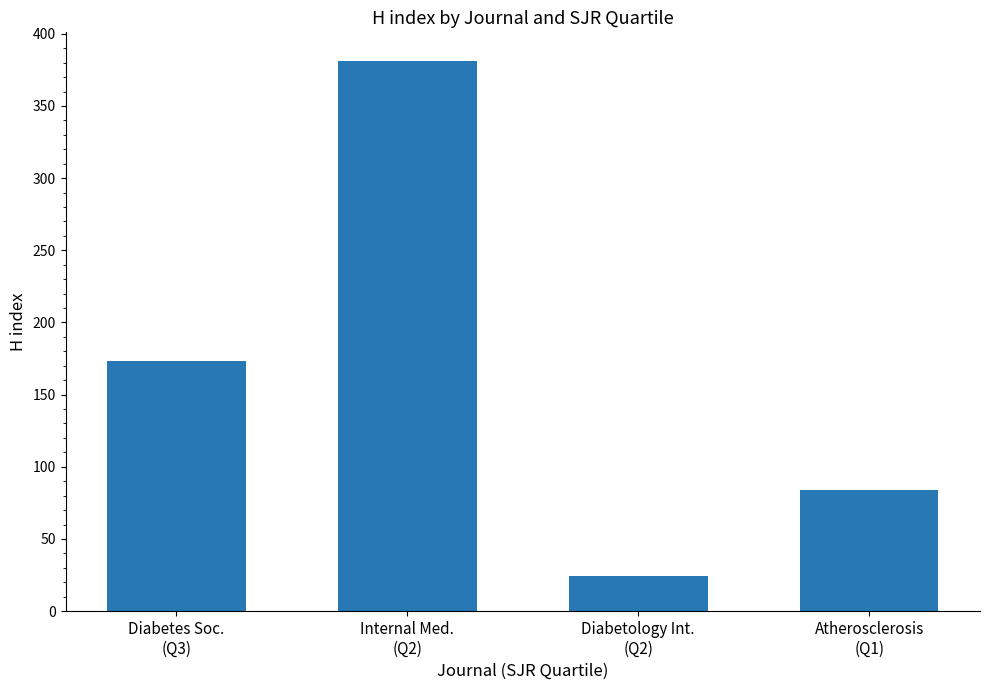

List the labels in order of value, smallest first.

Diabetology Int.
(Q2), Atherosclerosis
(Q1), Diabetes Soc.
(Q3), Internal Med.
(Q2)